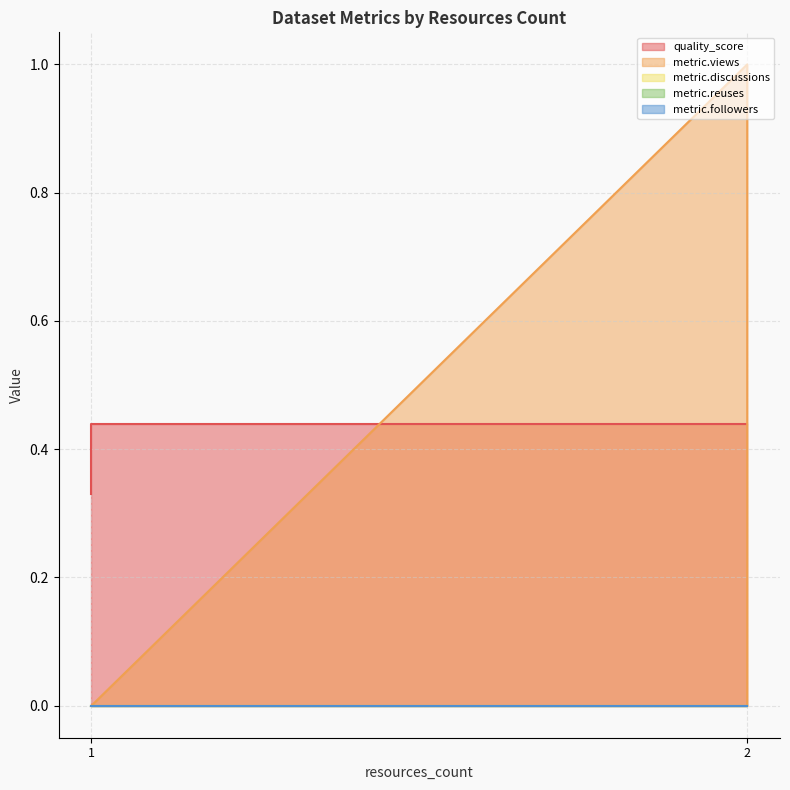

The quality_score series shows 0.3 at 1. True or false?

True